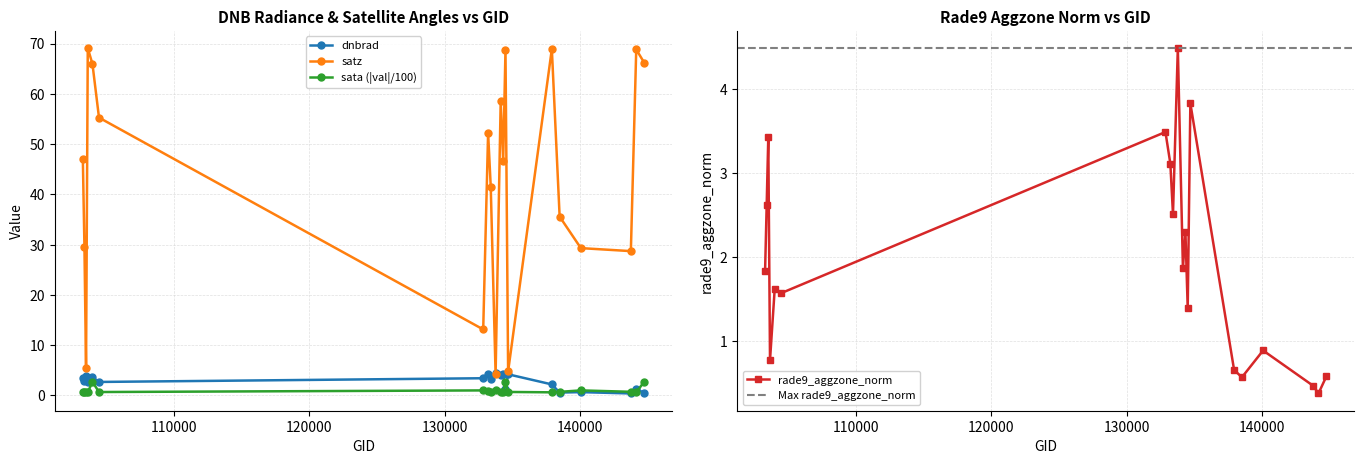

How many interior local peaks does the satz series have?

6